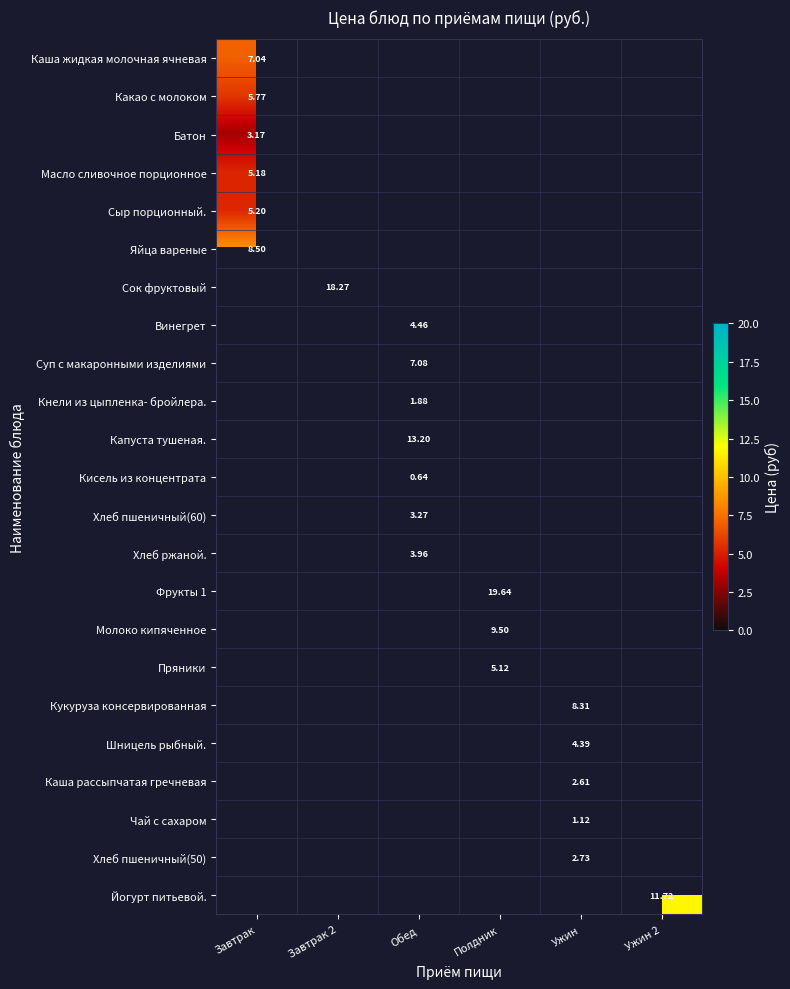

Is the value of Молоко кипяченное at Завтрак 2 greater than the value of Яйца вареные at Ужин?

No